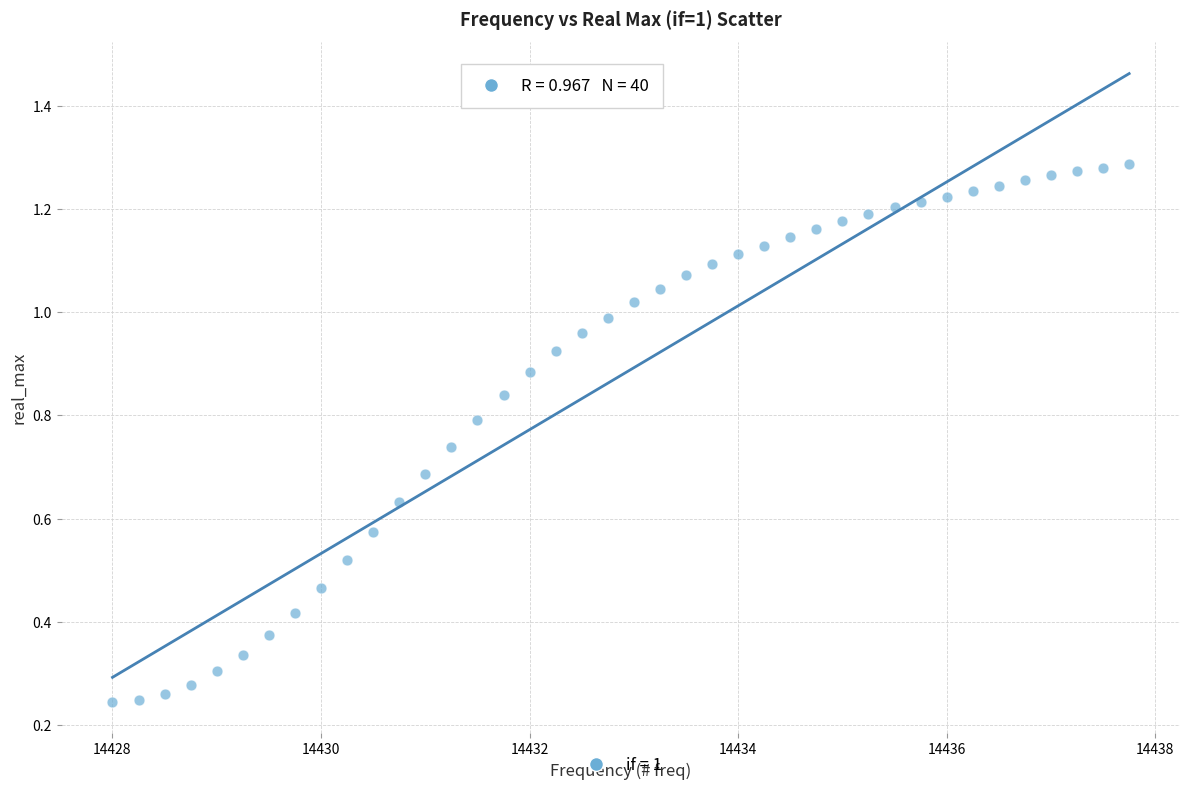

What is the range of X values (max minus min)?

9.8